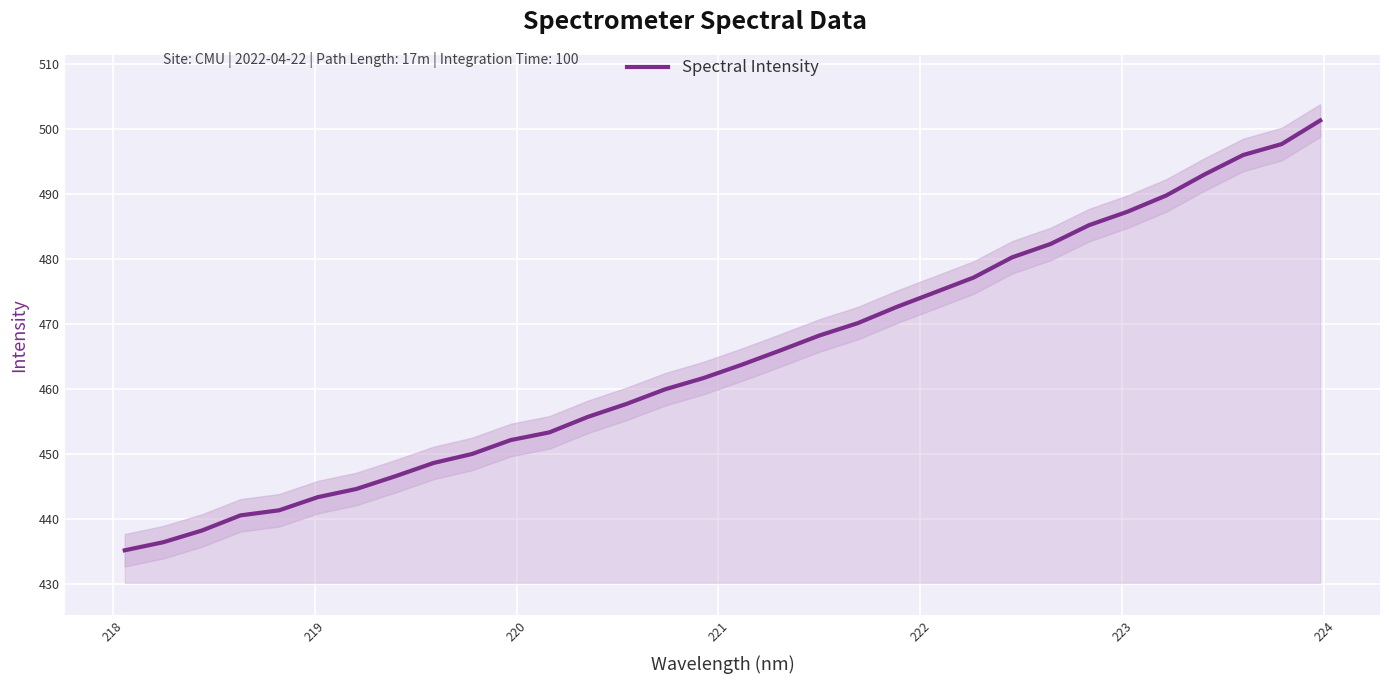

Reading right to left, transcribe all the data shown in this chart.

501.3	497.6	496.0	493.0	489.7	487.2	485.2	482.3	480.2	477.1	474.8	472.6	470.1	468.2	465.9	463.7	461.7	459.9	457.7	455.7	453.3	452.1	450.0	448.6	446.5	444.6	443.3	441.3	440.5	438.2	436.4	435.2